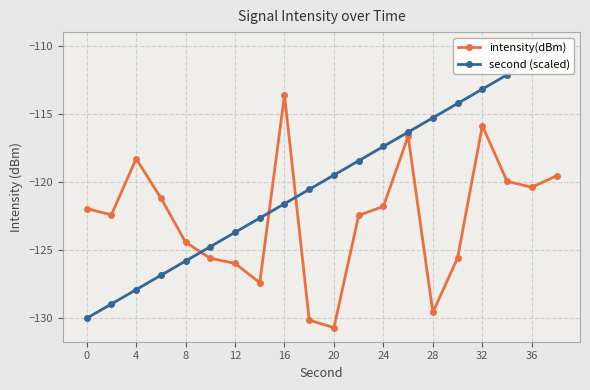

True or false: intensity(dBm) has a value of -44.6 at 16.

False